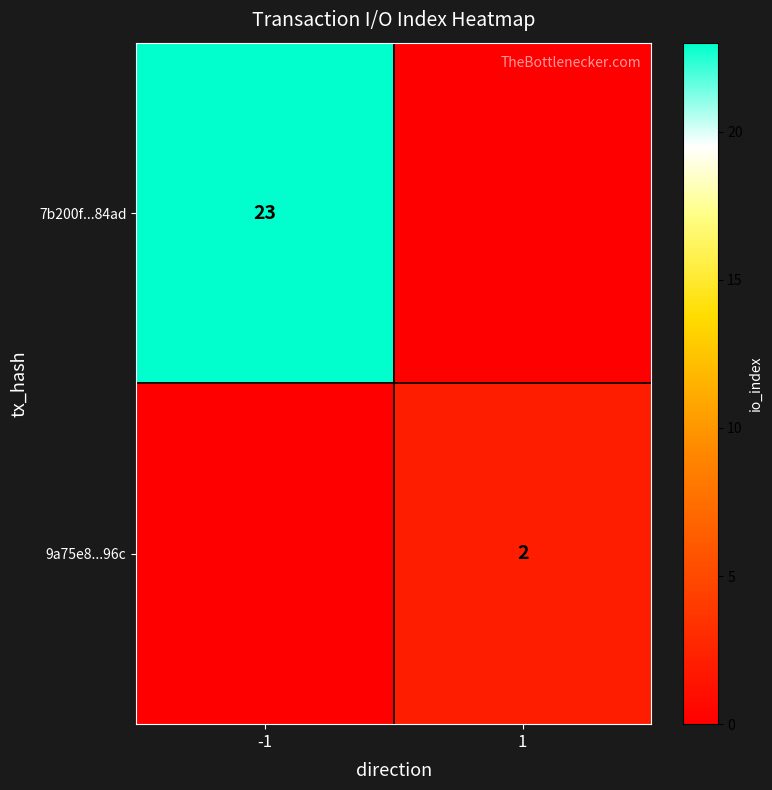

Is it true that 7b200f...84ad equals 23 at -1?

True